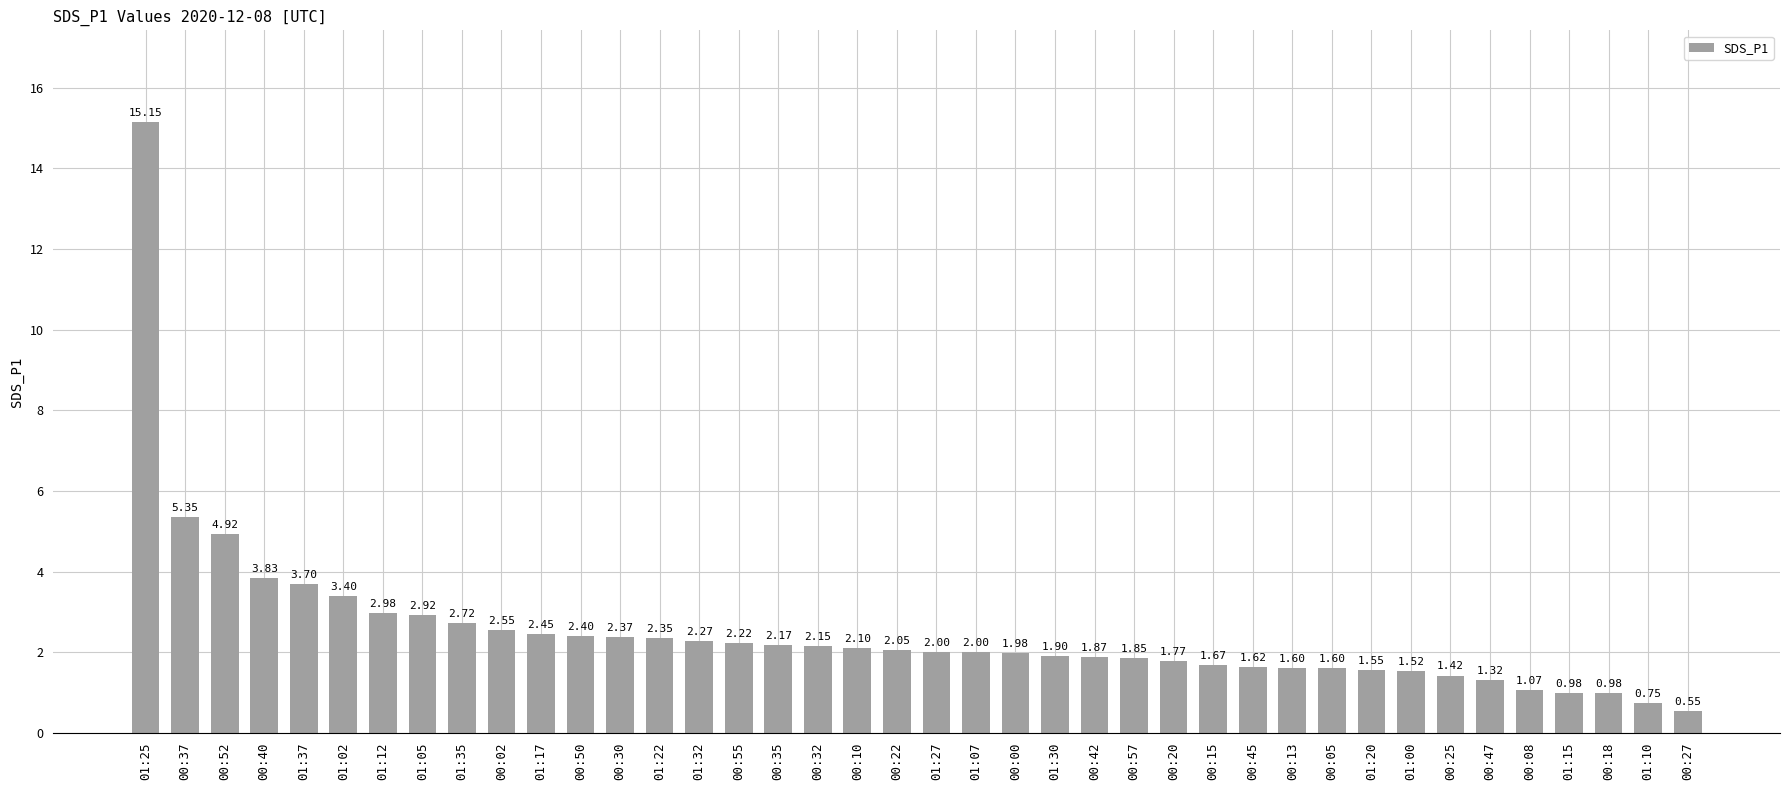

What is the ratio of the value at 00:10 to the value at 00:47?

1.6